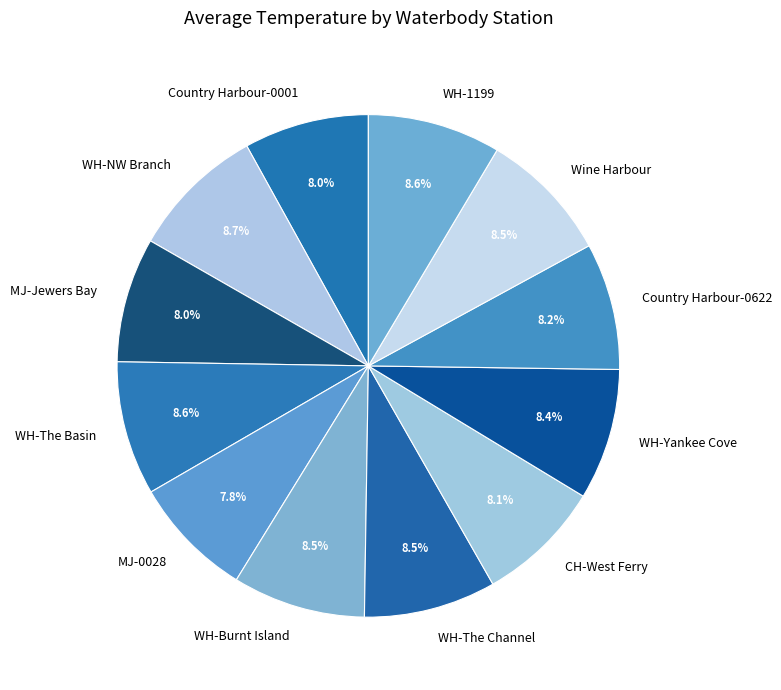

What portion of the pie excludes WH-The Basin?

91.4%